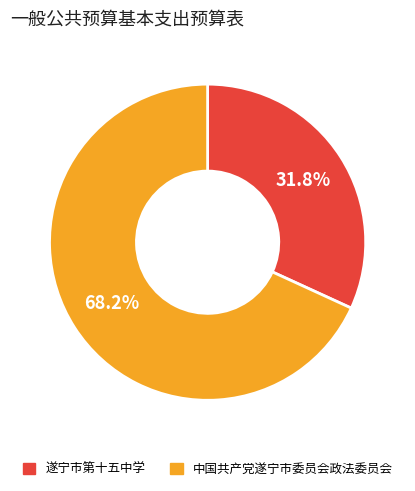

Which has a higher value, 遂宁市第十五中学 or 中国共产党遂宁市委员会政法委员会?

中国共产党遂宁市委员会政法委员会